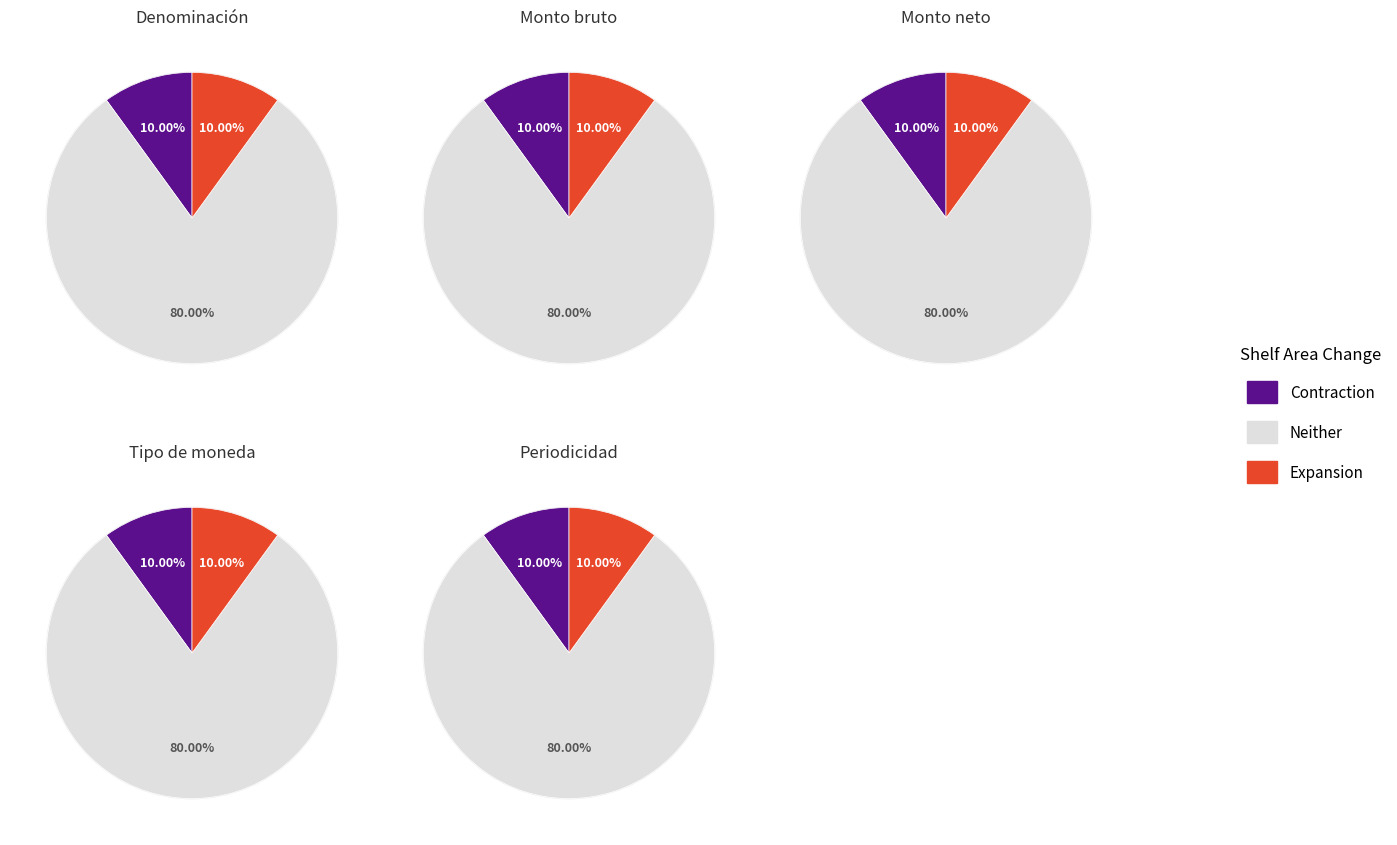

Does 4 account for over 50% of the chart?

No